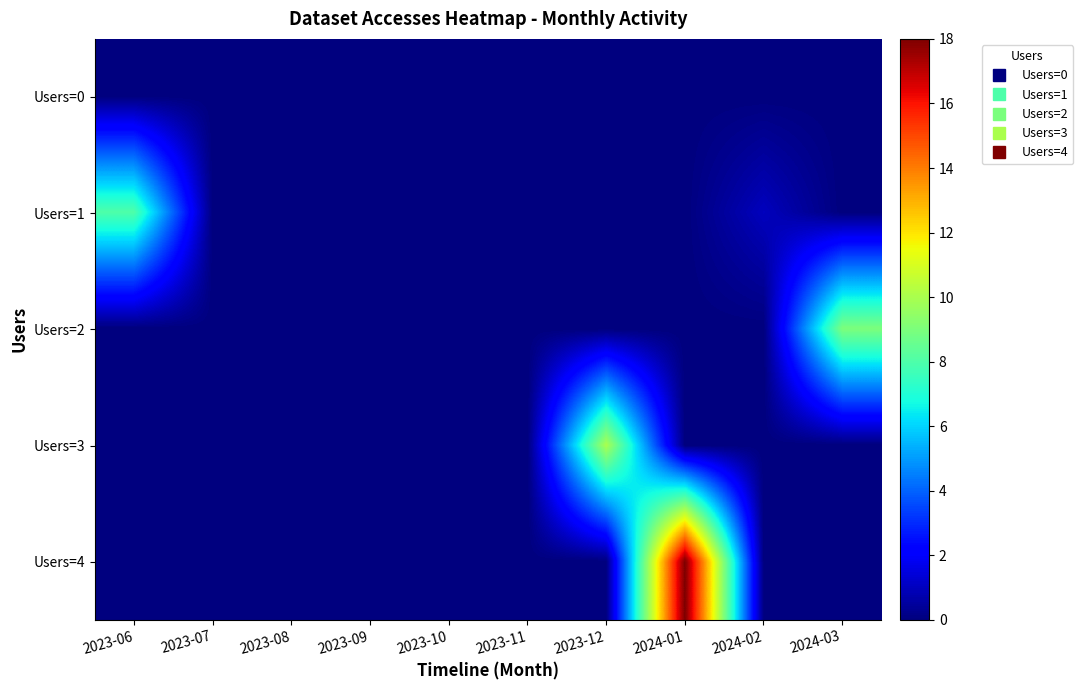

List the series in order of their peak value, lowest first.

Users=0, Users=1, Users=2, Users=3, Users=4